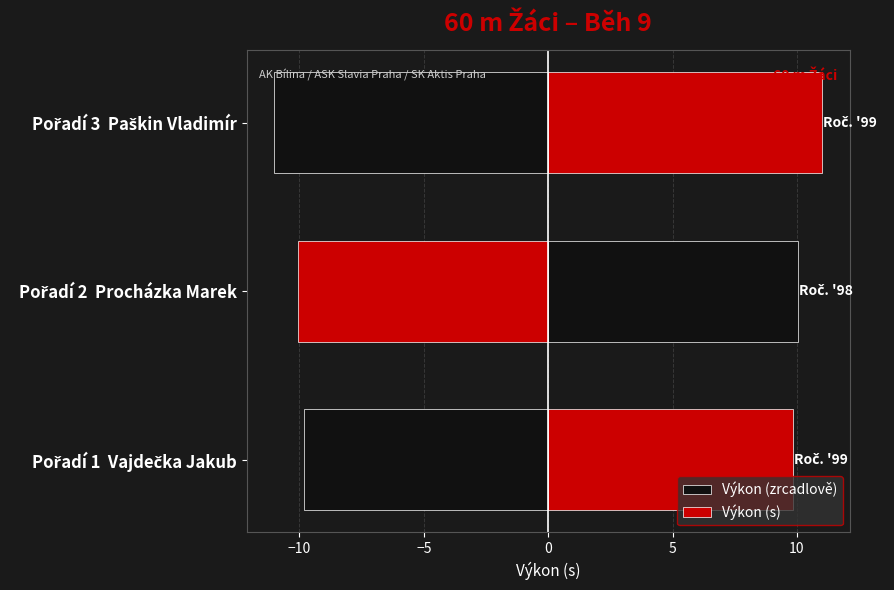

Reading right to left, extract all data points from this chart.

Výkon (zrcadlově): -11.0	-10.1	-9.8
Výkon (s): 11.0	10.1	9.8